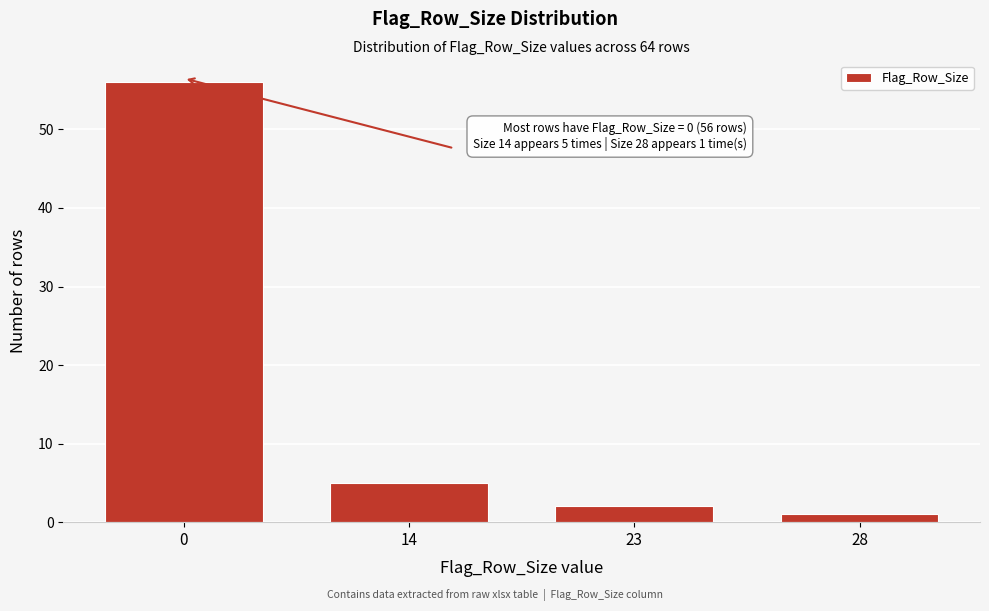

Reading right to left, list all the values displayed in this chart.

1	2	5	56